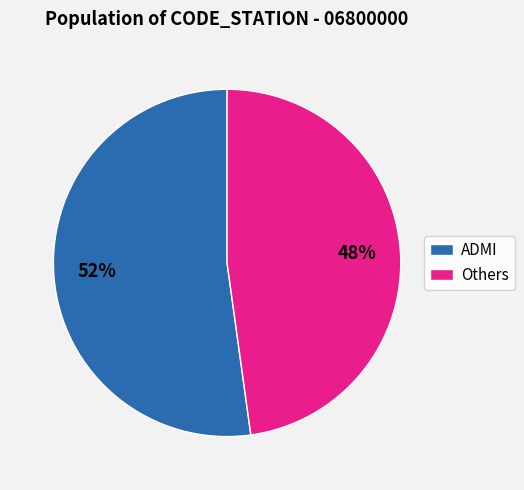

Count the number of slices in the pie.

2